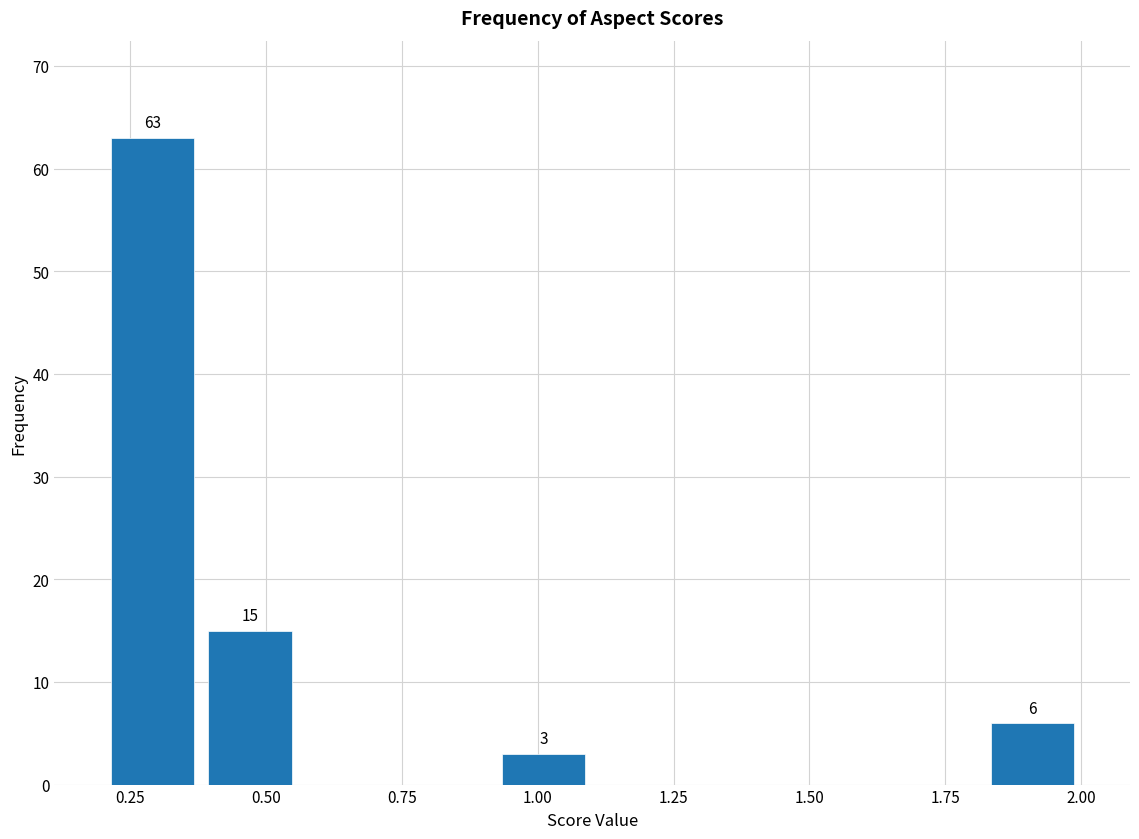

Read against the x-axis, roughly where is the centre of the tallest bar?

0.30